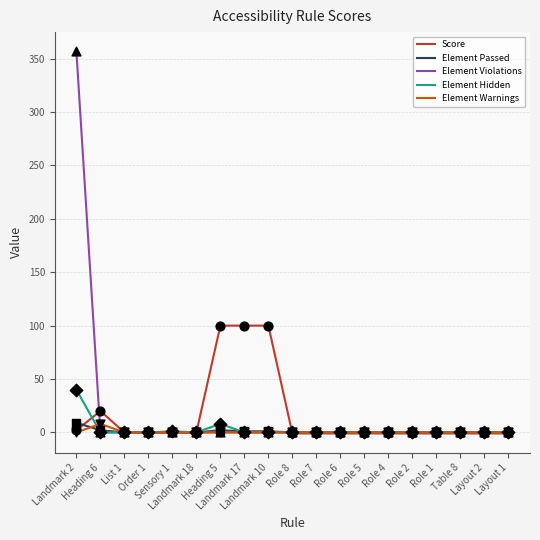

What is the maximum value for Element Violations?

357